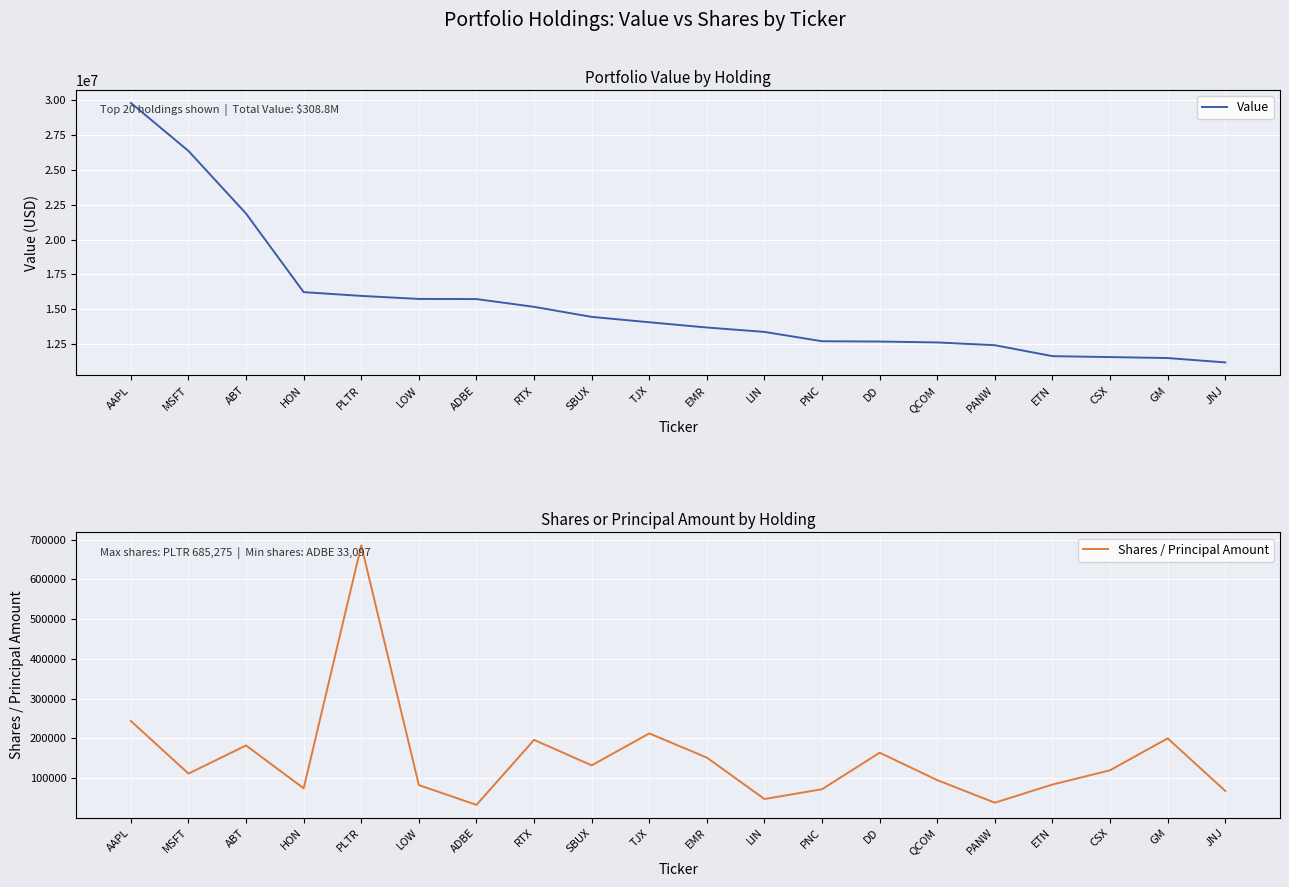

Which series has the largest total across all categories?

Value